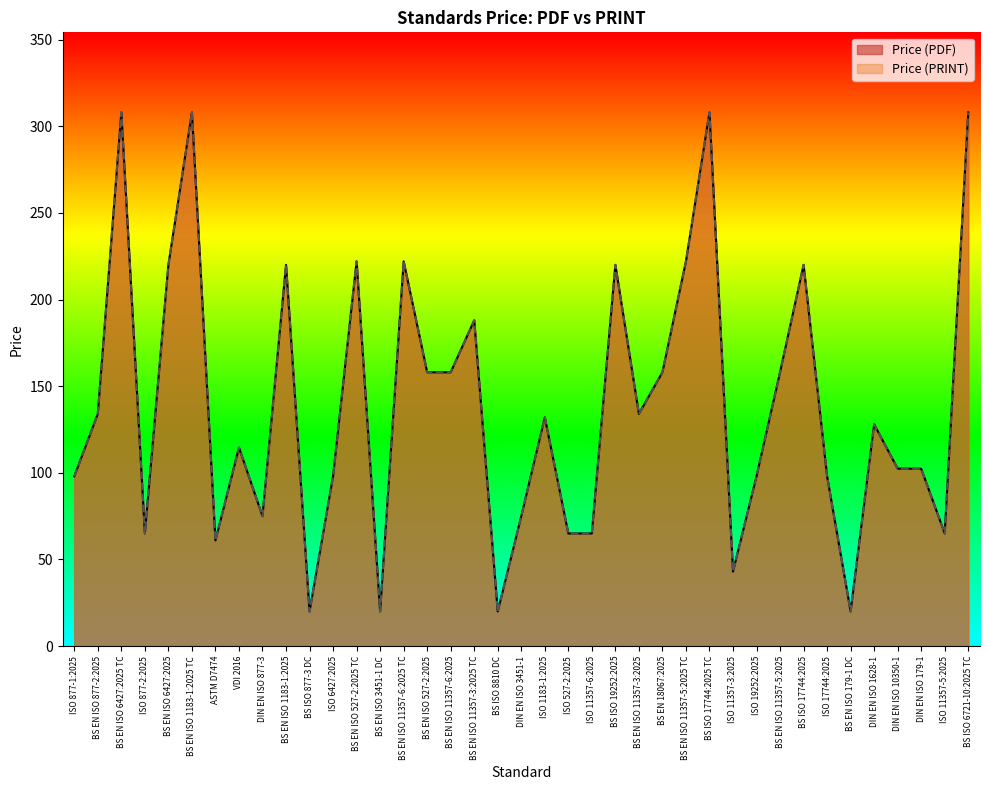

Is it true that Price (PRINT) equals 99.3 at BS EN ISO 6427:2025?

False